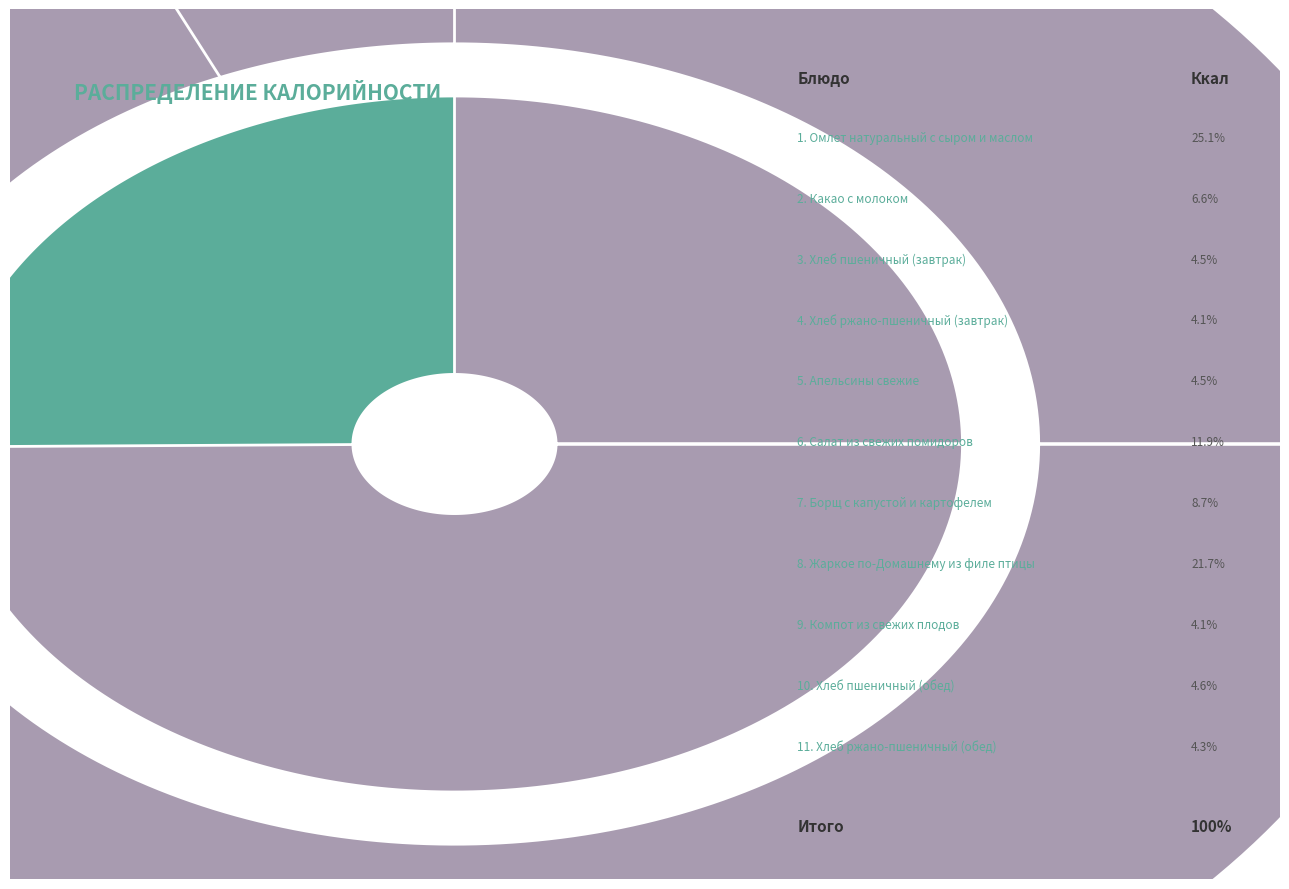

To the nearest percent, what is the difference between the largest and smallest slice percentages?

21%